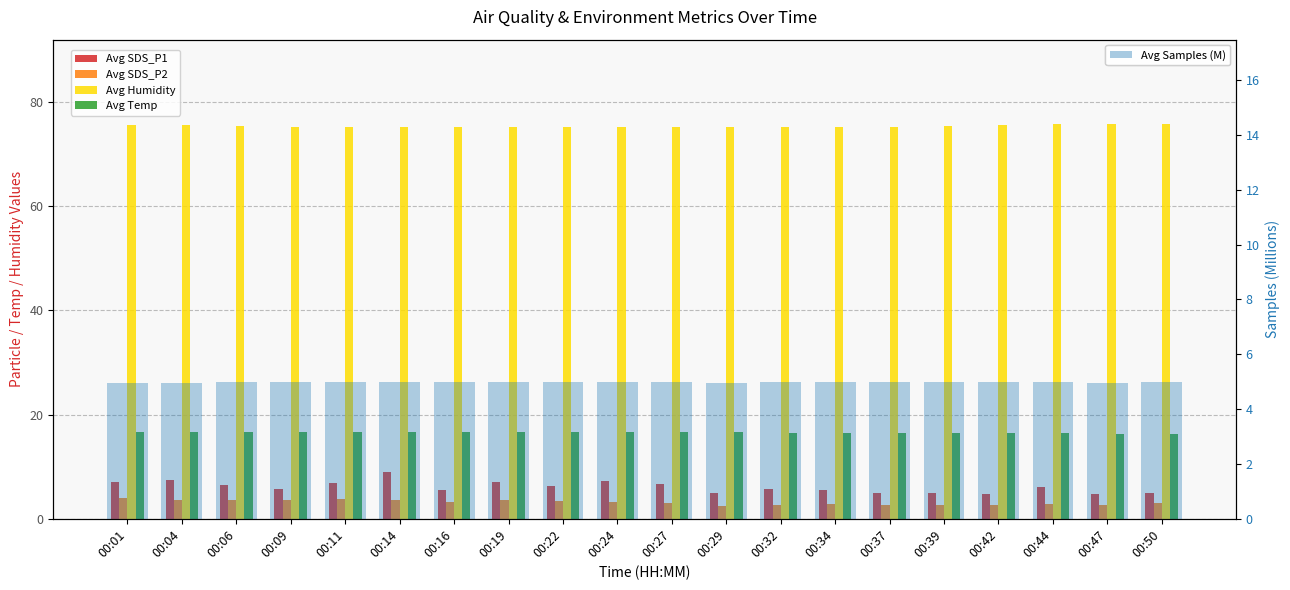

What is the sum of the Avg SDS_P2 values at 00:37 and 00:16?

6.0